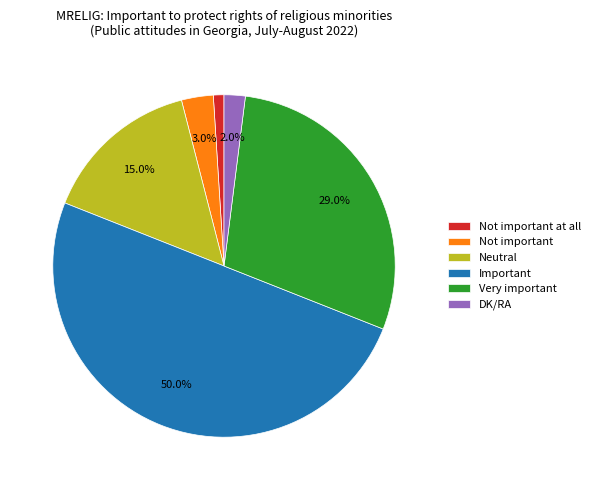

The Not important at all slice represents 1% of the pie. True or false?

True